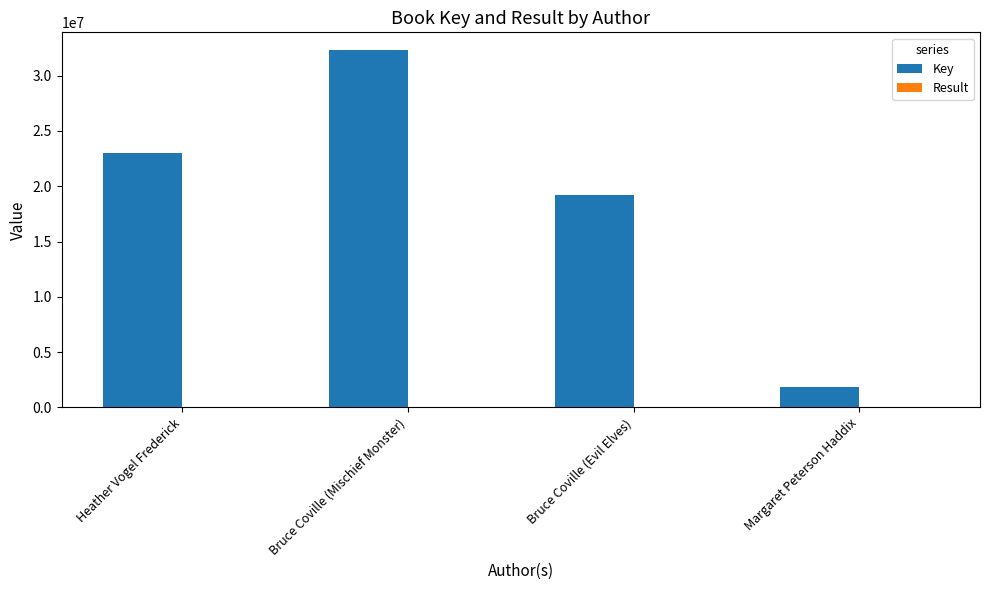

The Key series shows 19190473 at Bruce Coville (Evil Elves). True or false?

True